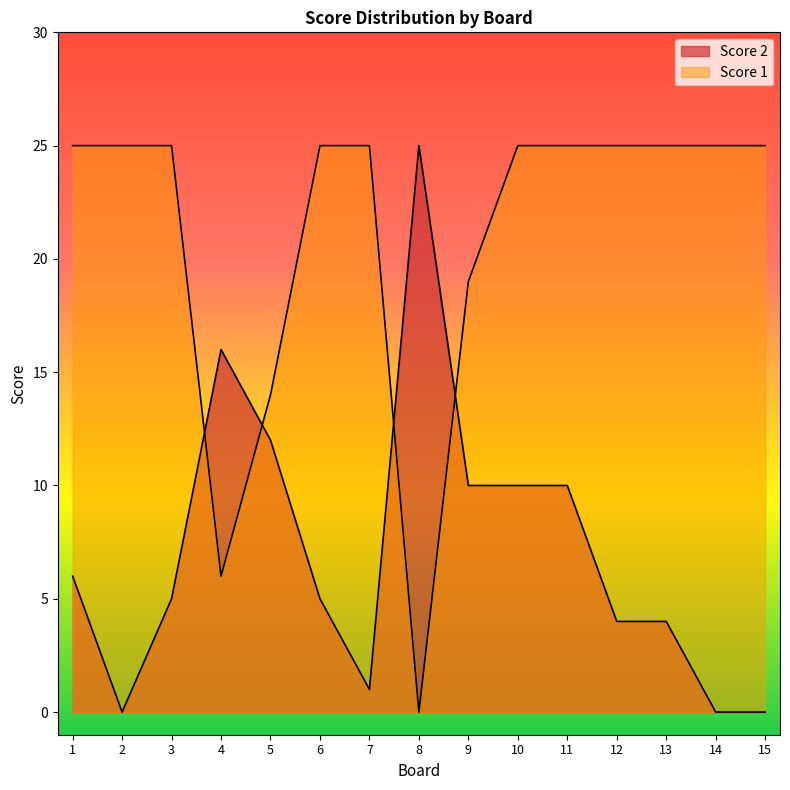

How many data points in Score 2 are above 5?

7